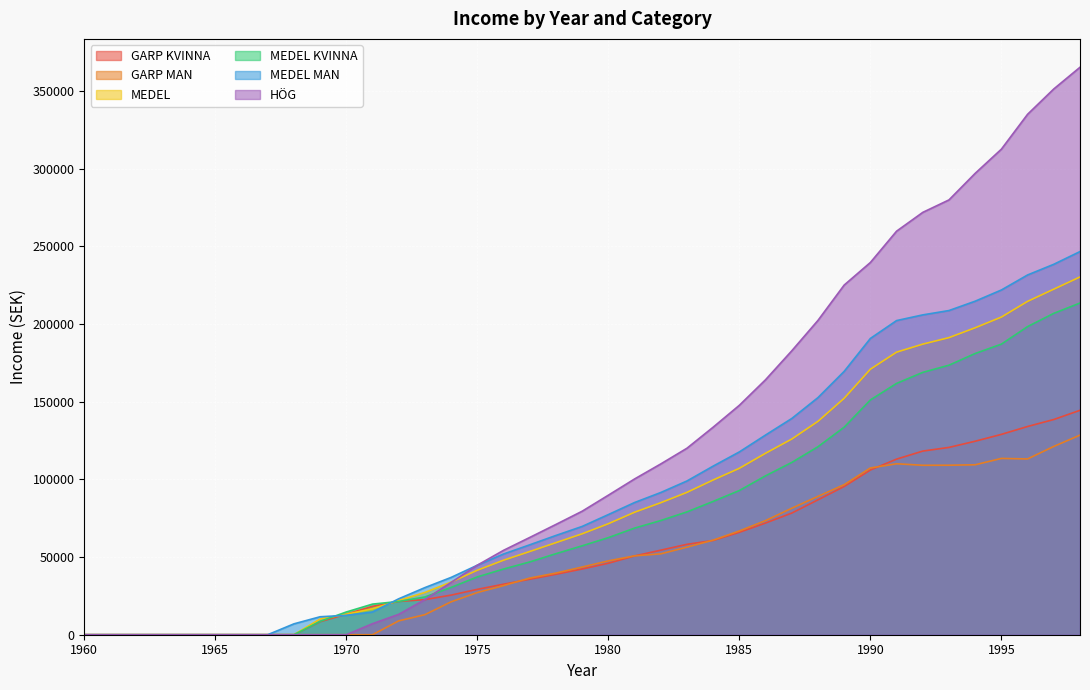

Which series has the widest spread of values?

HÖG